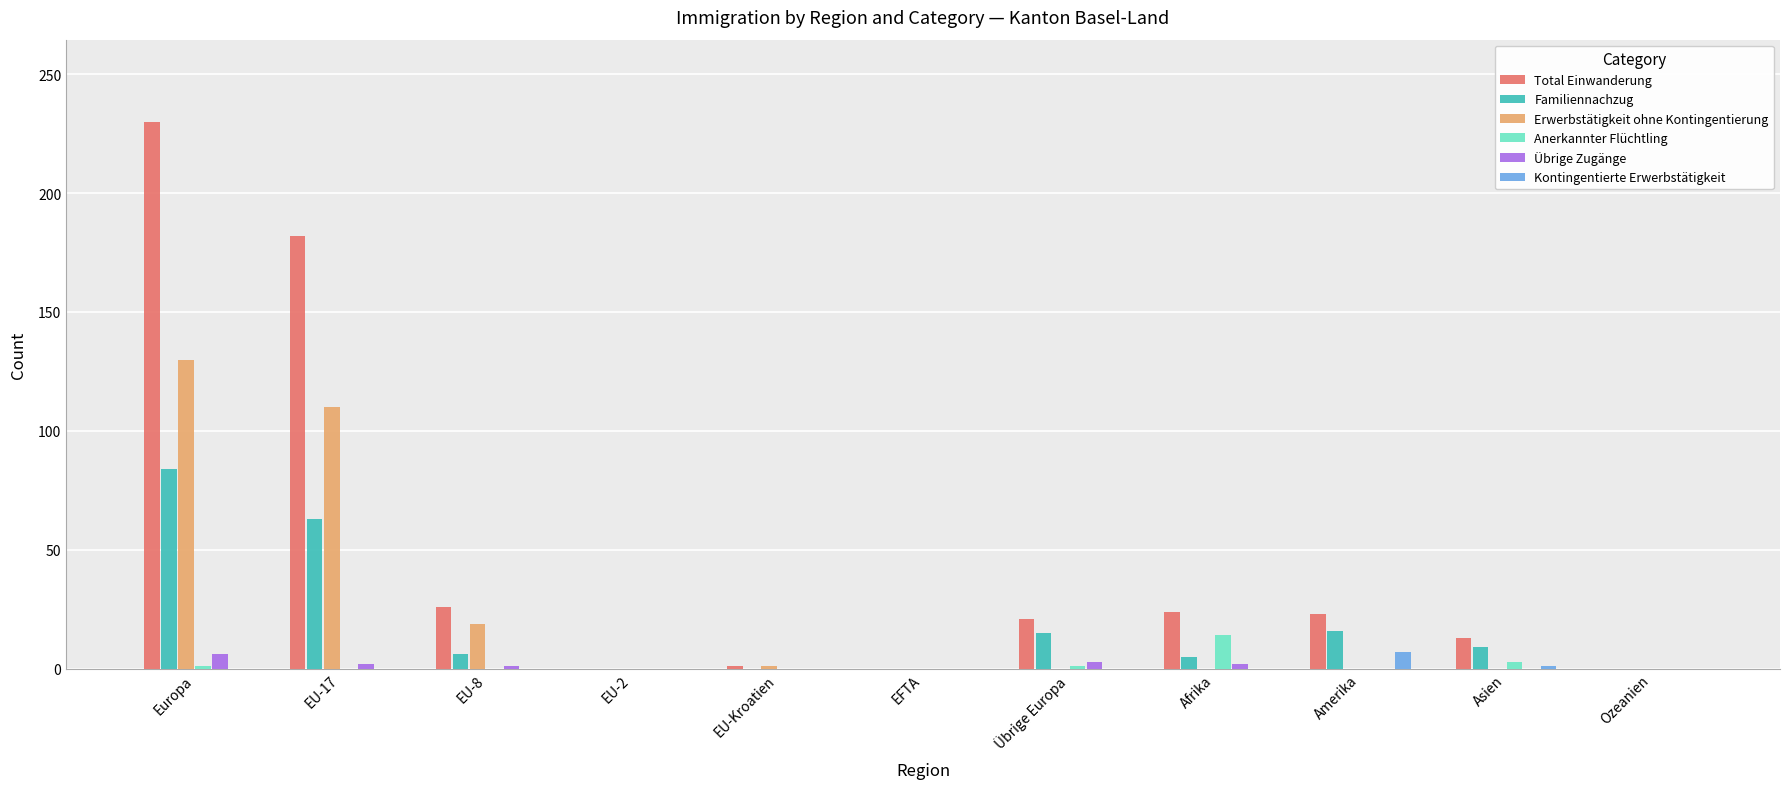

The value of Kontingentierte Erwerbstätigkeit at EU-Kroatien is 0. True or false?

True